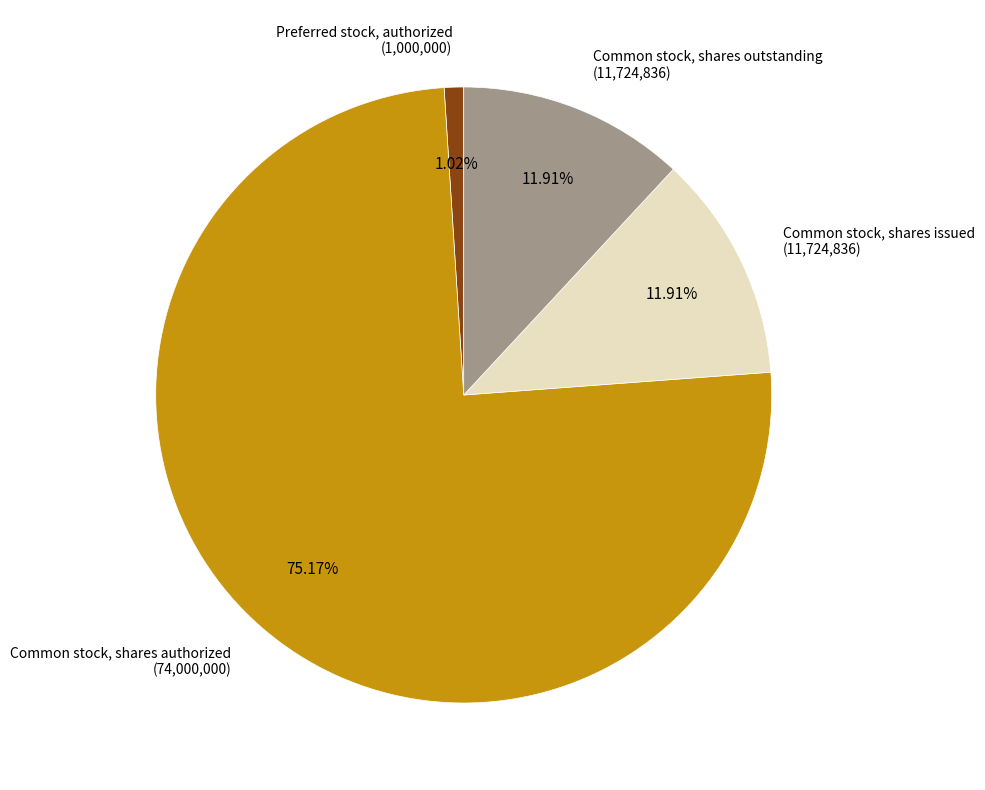

To the nearest percent, what is the average slice percentage?

25%